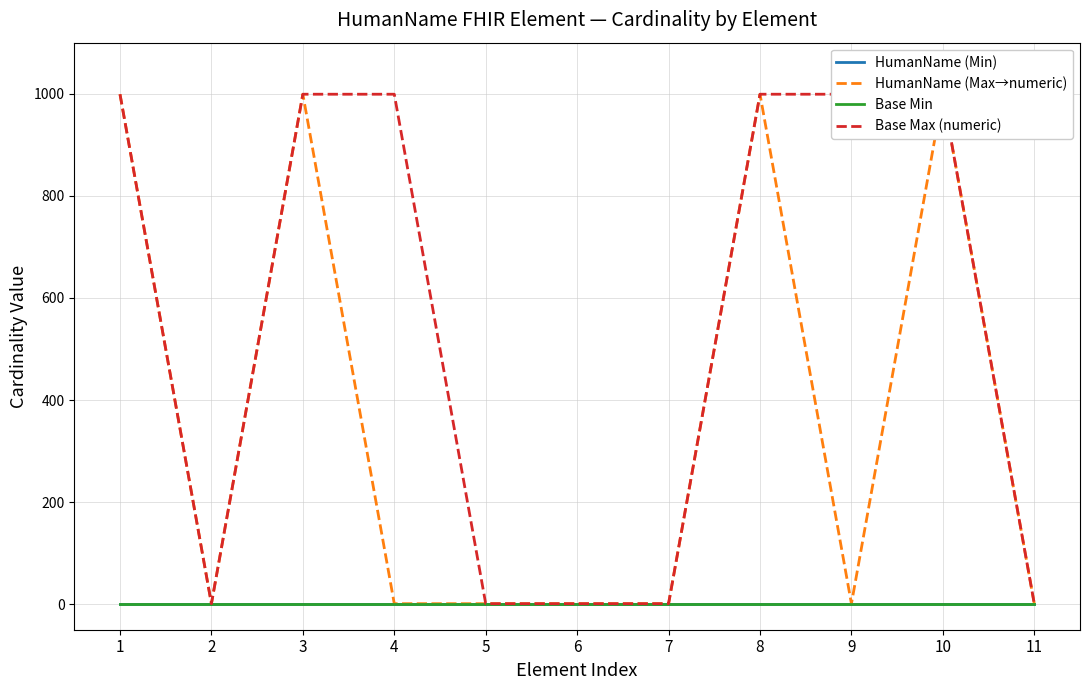

Is the value of Base Max (numeric) at 4 greater than the value of Base Min at 5?

Yes